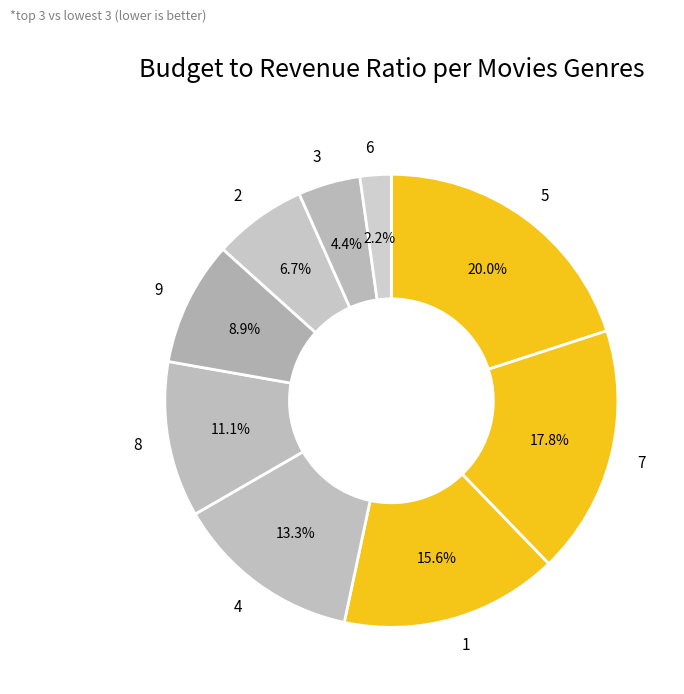

To the nearest percent, what is the combined percentage of 5 and 4?

33%